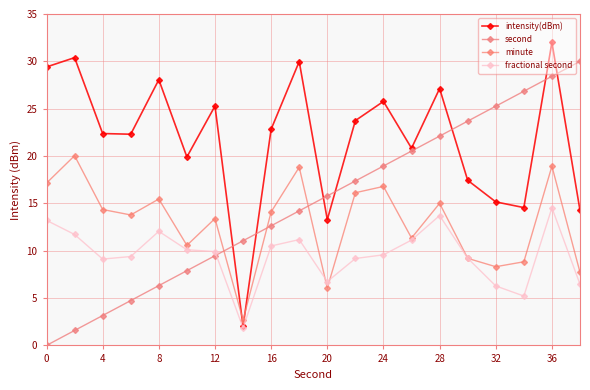

How many lines are shown in the chart?

4